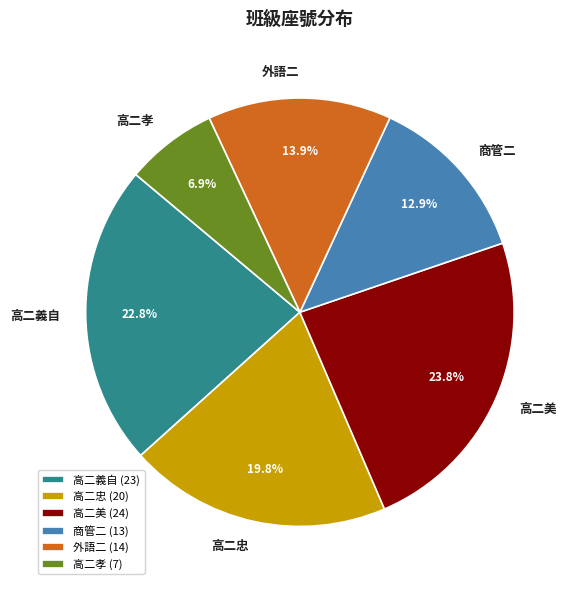

The 高二美 slice represents 14% of the pie. True or false?

False